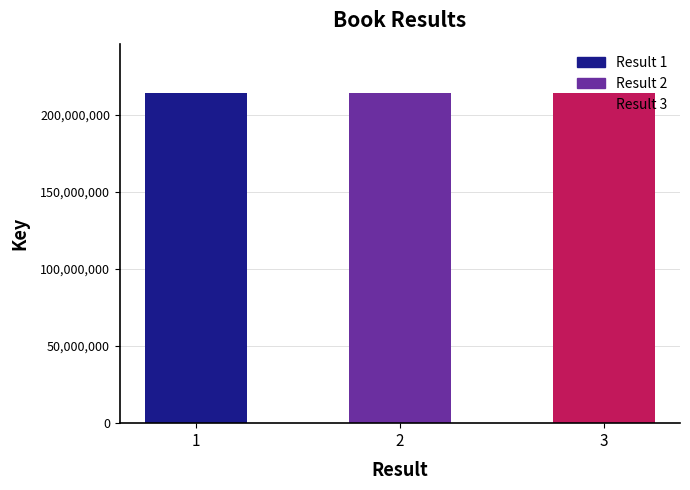

How many data points are less than 213961961?

1